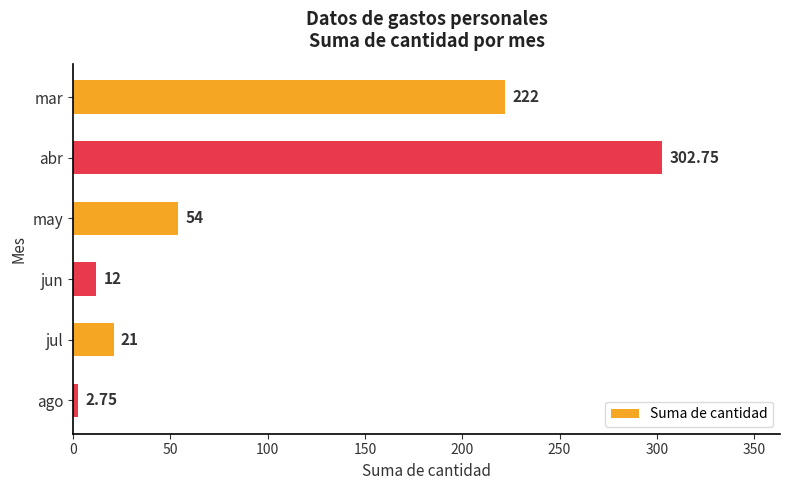

How many values are below 54?

3